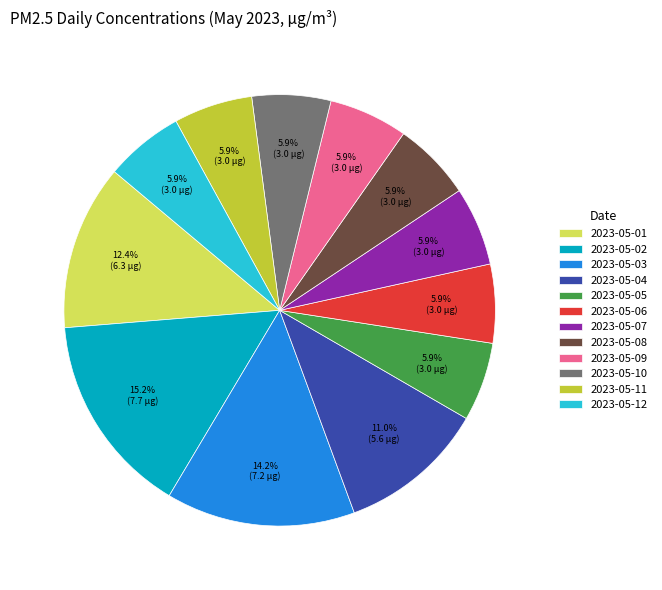

To the nearest percent, what percentage of the pie is 2023-05-04?

11%